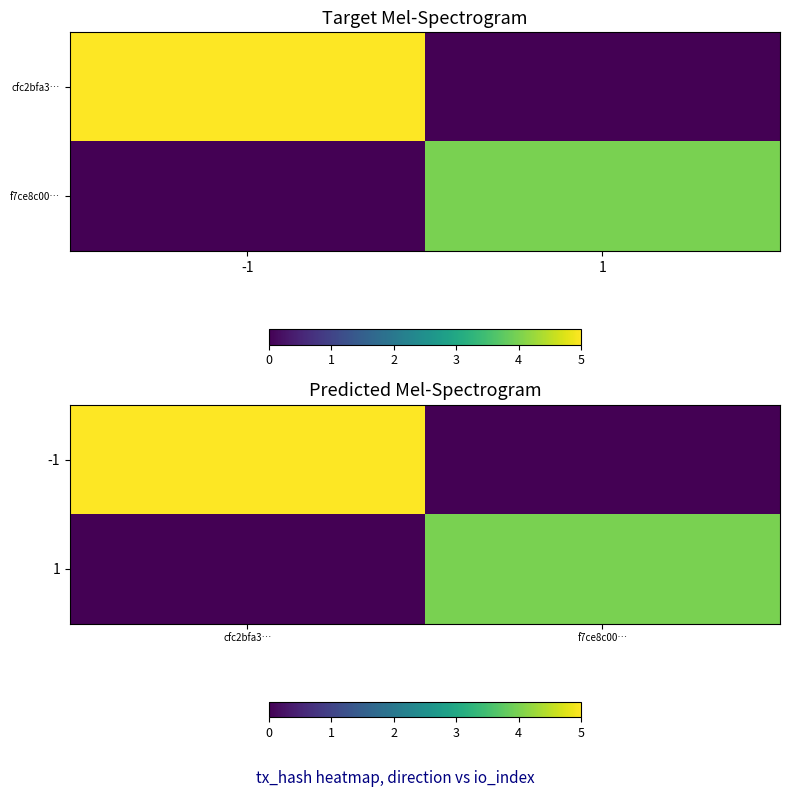

At which category is the sum across all series the highest?

cfc2bfa3…